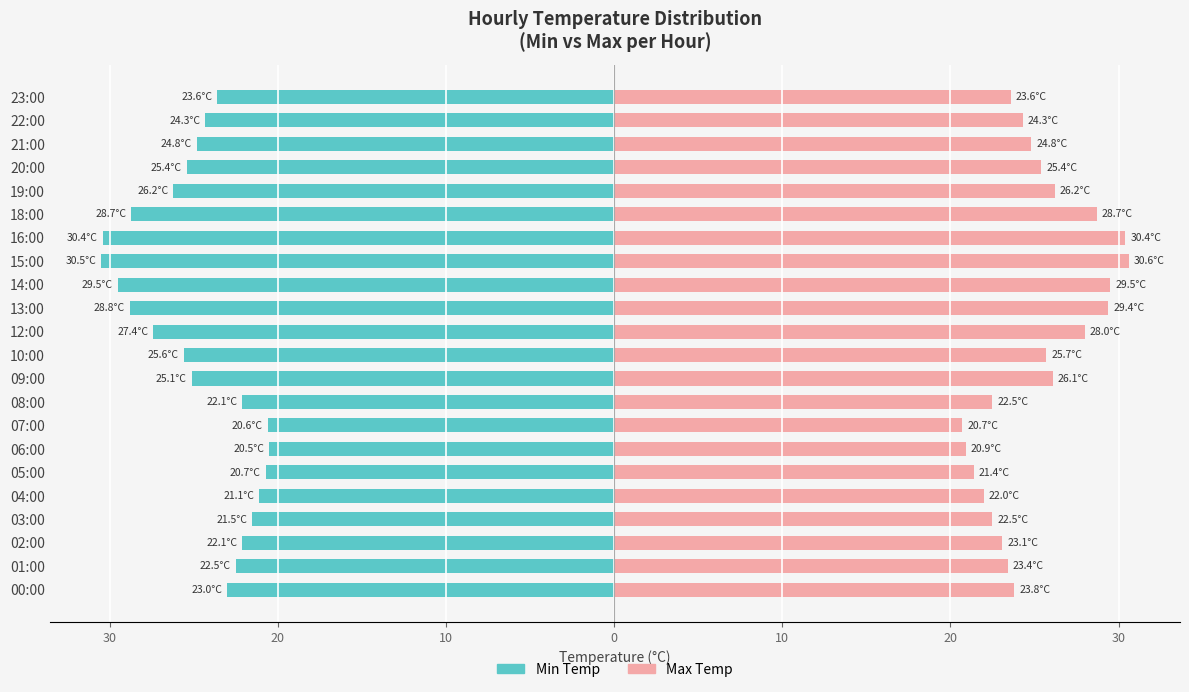

What is the maximum value shown in the chart?

30.6